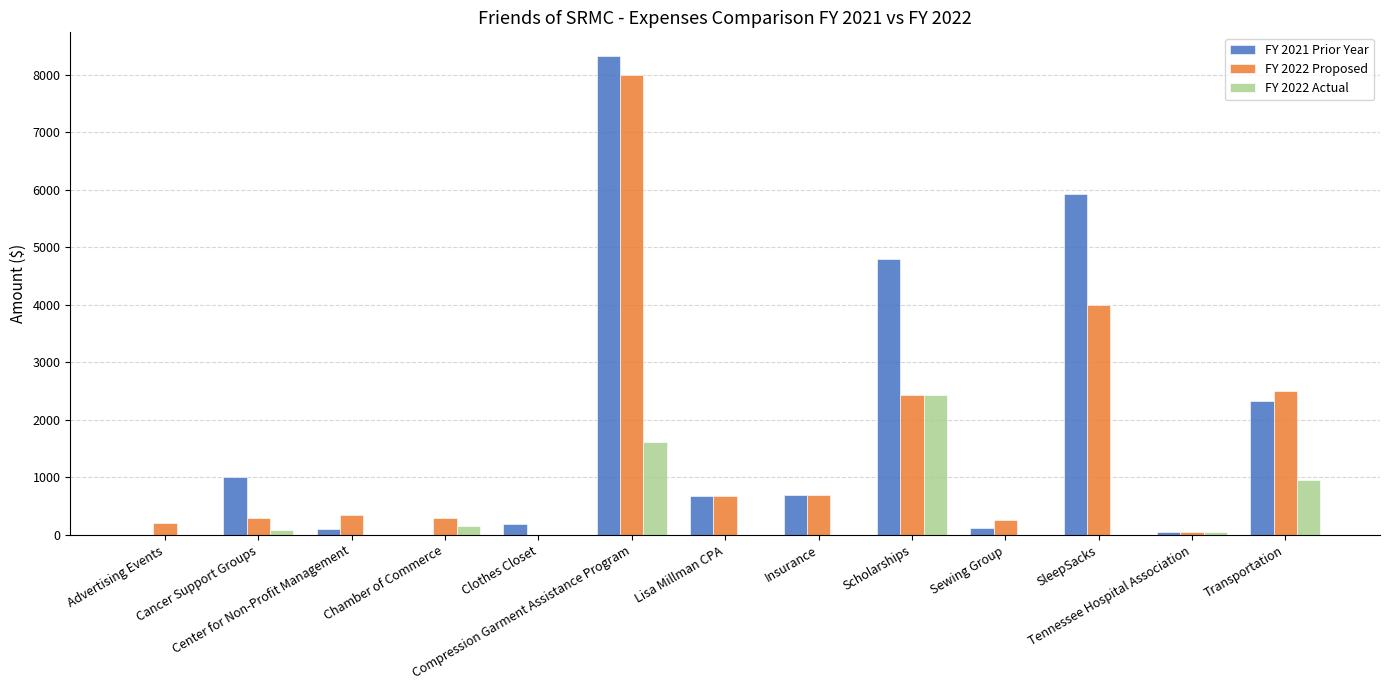

What is the greatest value displayed?

8319.5